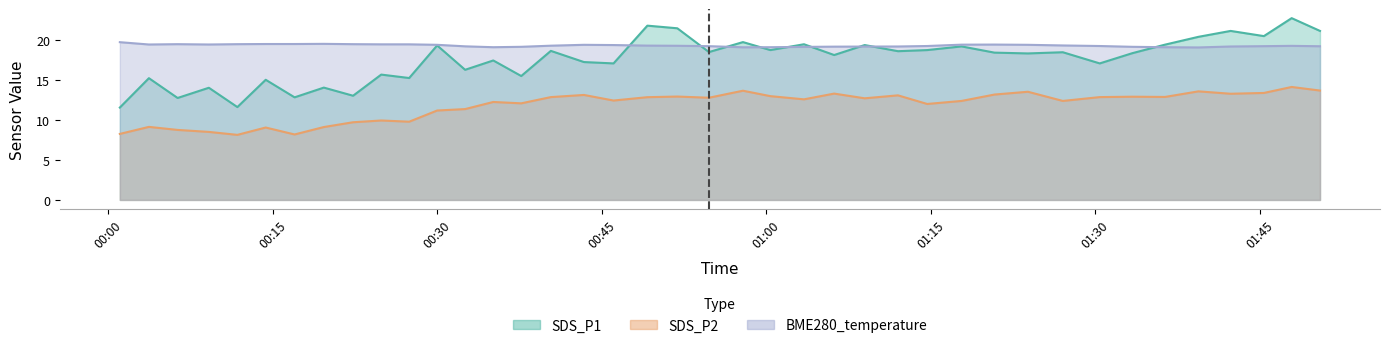

Count the BME280_temperature values in the range 19 to 20.

40